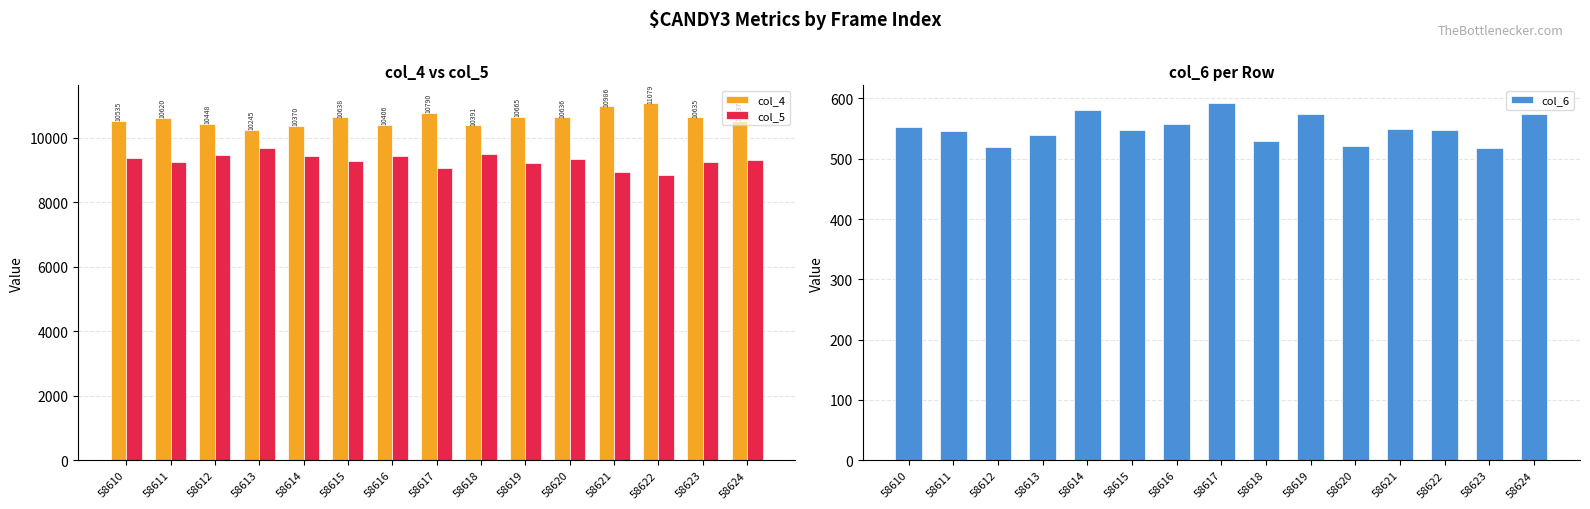

How many values in the col_5 series are below 9310?

7